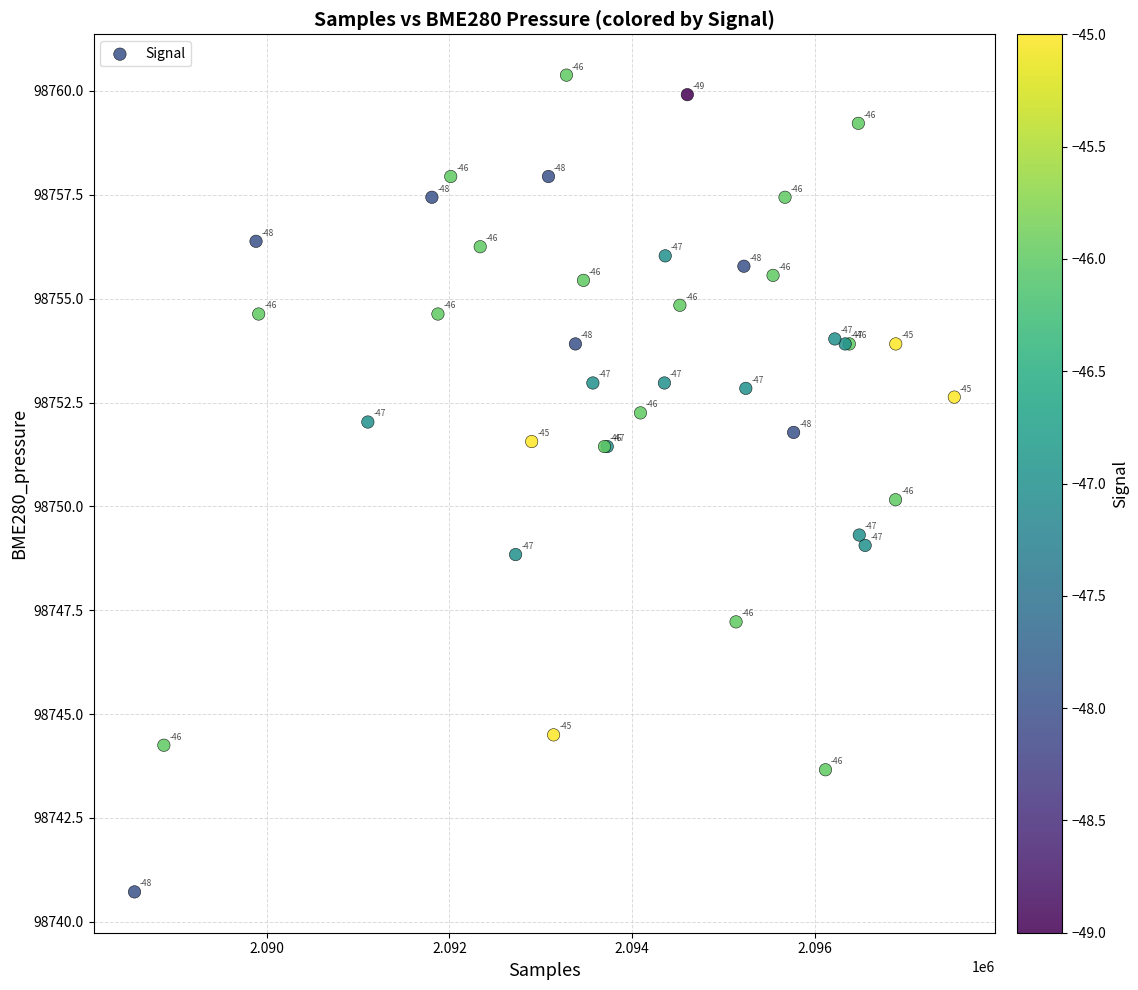

What Y value in the scatter plot is closest to 98750?

98750.2